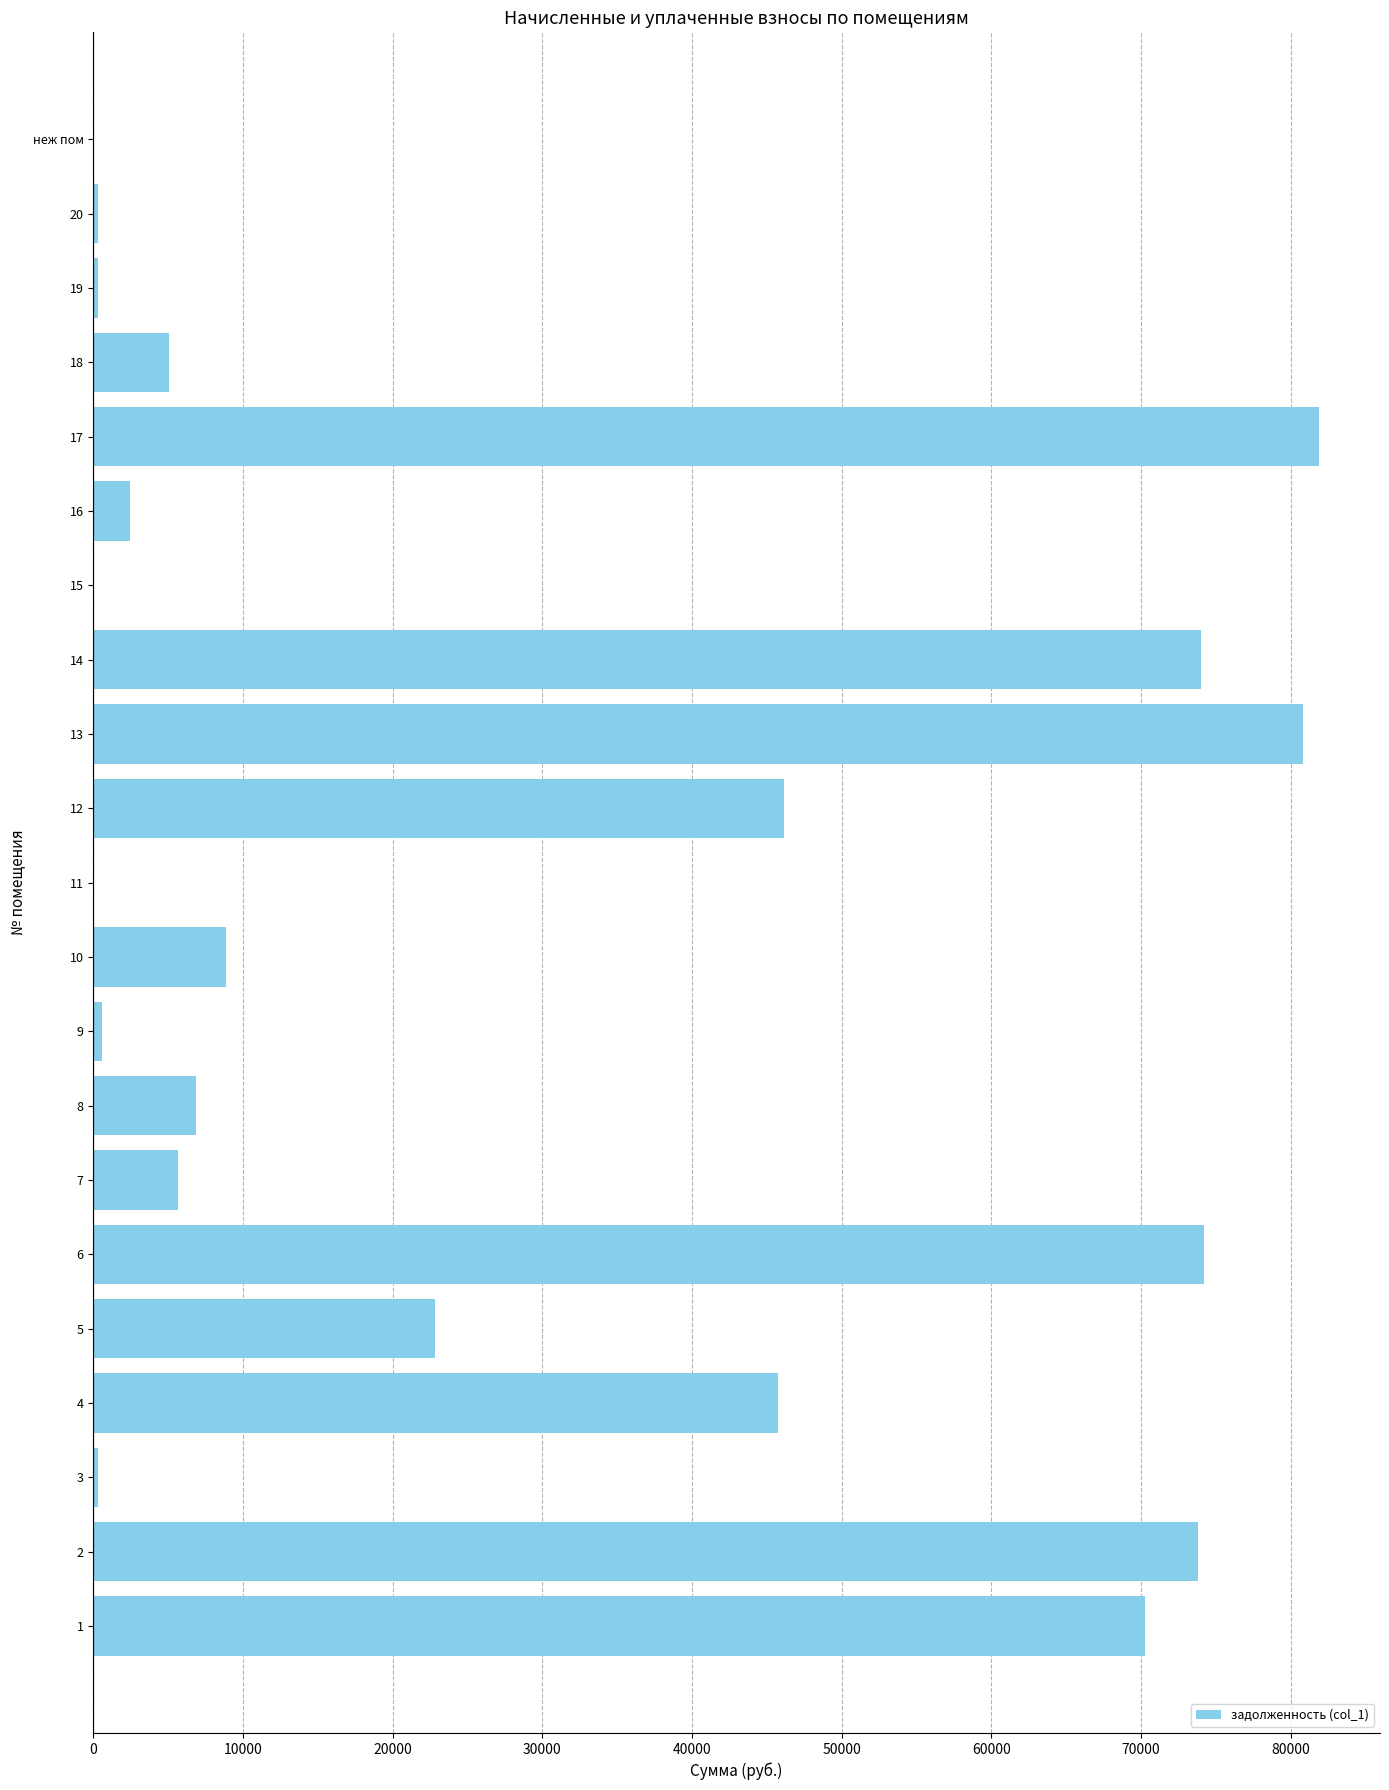

What is the sum of all values?

600264.3